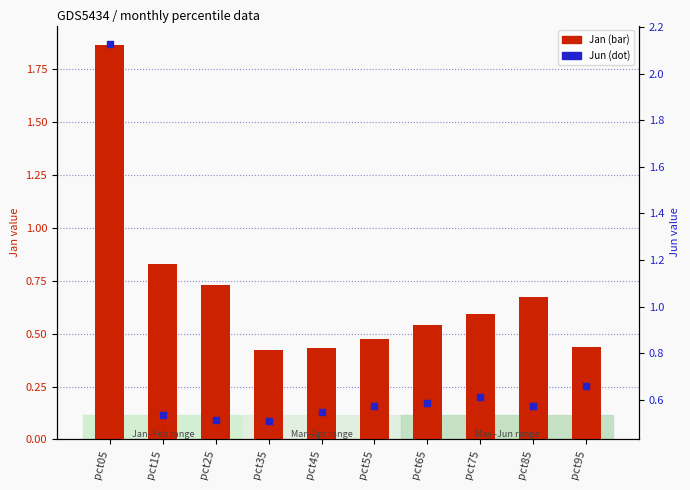

What are all the series names shown in the legend?

Jan (bar), Jun (dot)